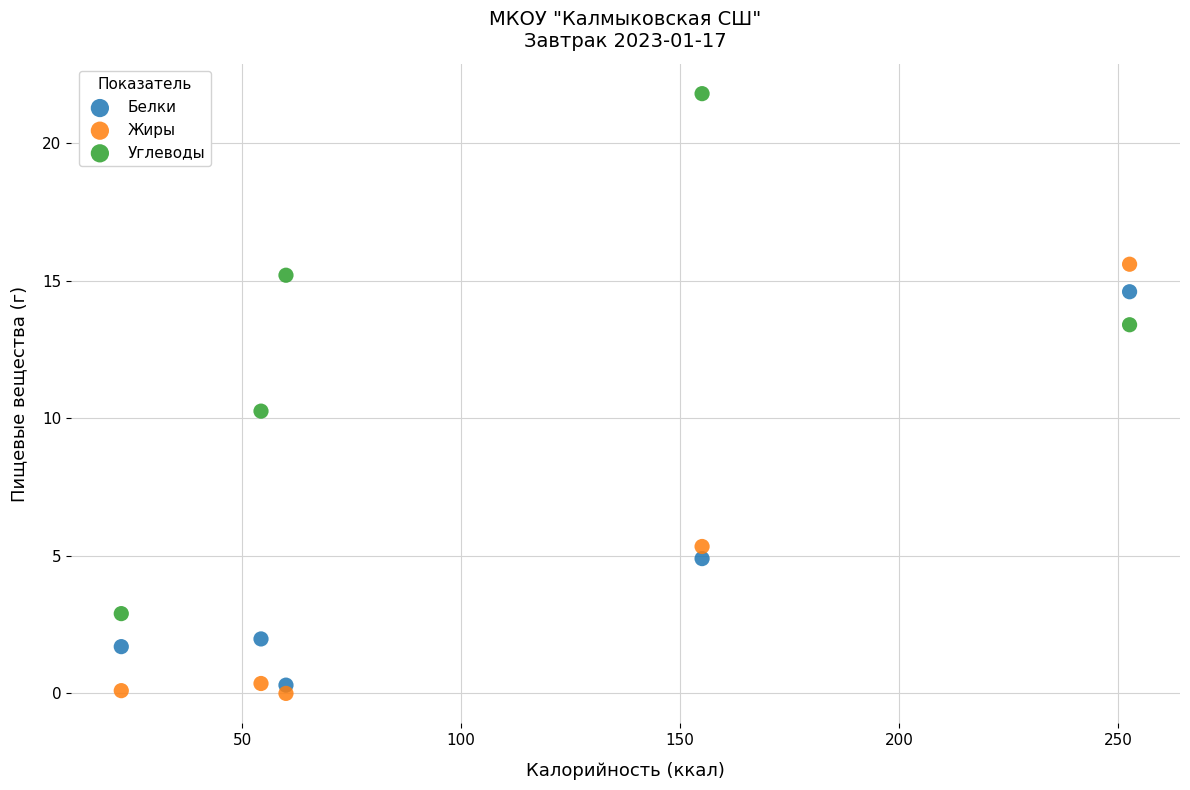

In the Белки series, what Y value is closest to 7?

4.9